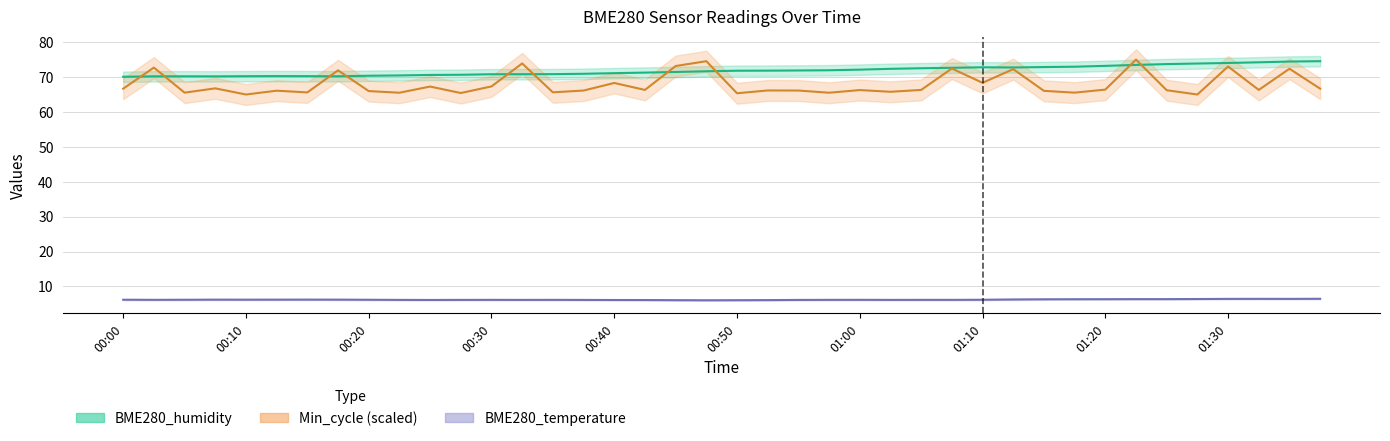

What position from the left is 00:12?

6